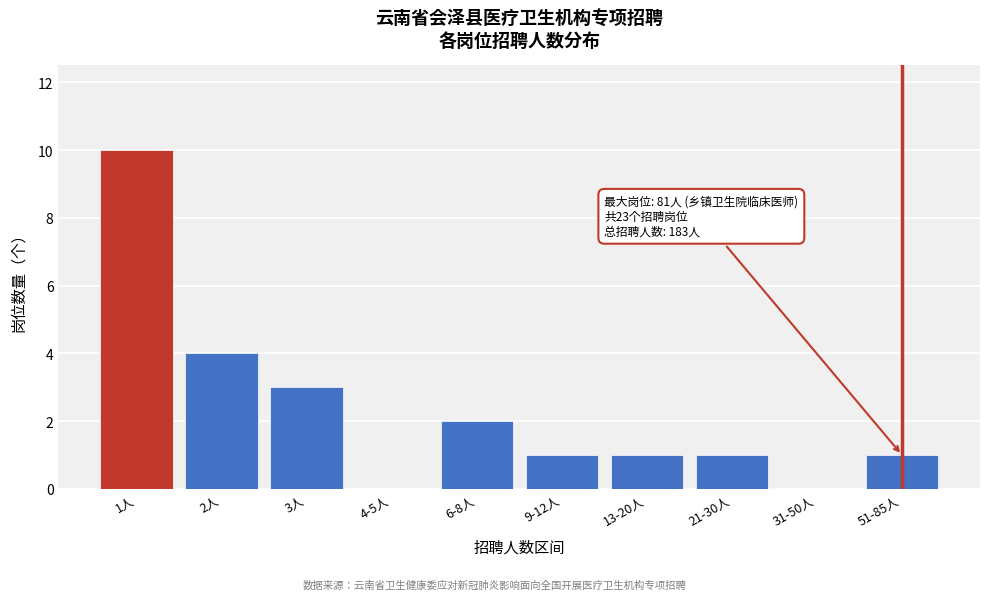

Reading left to right, list all the values displayed in this chart.

1人=10	2人=4	3人=3	4-5人=0	6-8人=2	9-12人=1	13-20人=1	21-30人=1	31-50人=0	51-85人=1